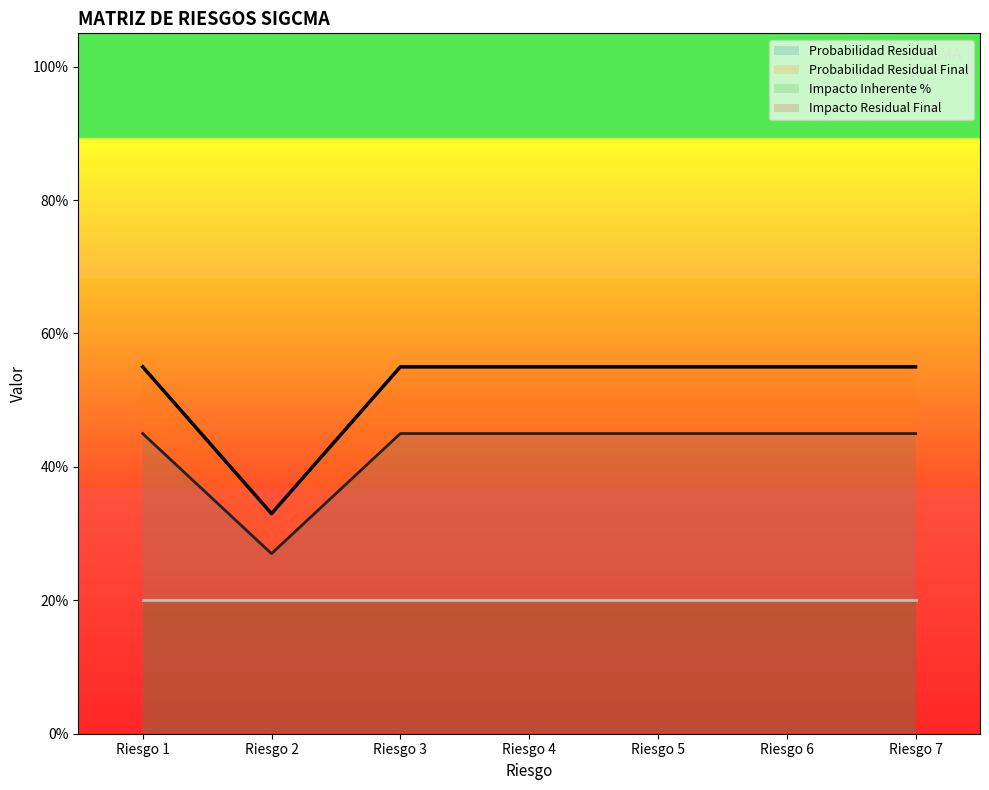

The Probabilidad Residual series shows 0.5 at Riesgo 2. True or false?

False